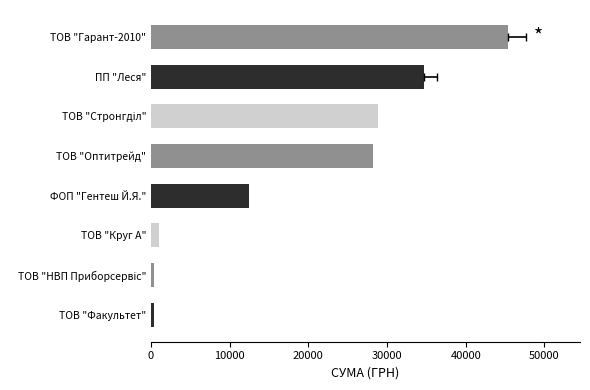

Reading left to right, extract all data points from this chart.

365.0	433.9	1016.2	12397.0	28279.3	28897.0	34664.5	45439.8